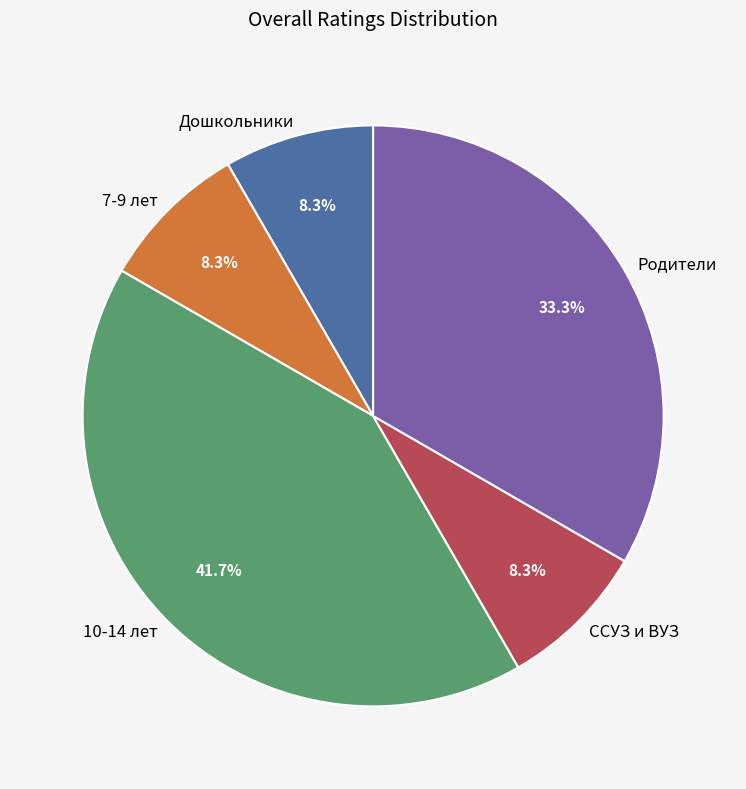

Approximately how many times larger is the value at Родители compared to Дошкольники?

4.0